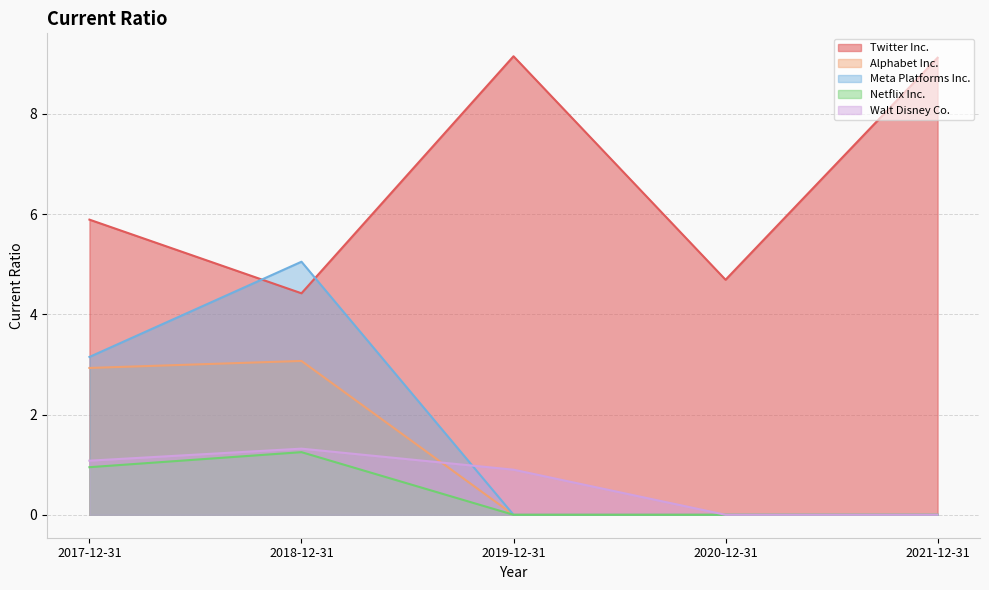

List the series in order of their peak value, lowest first.

Netflix Inc., Walt Disney Co., Alphabet Inc., Meta Platforms Inc., Twitter Inc.